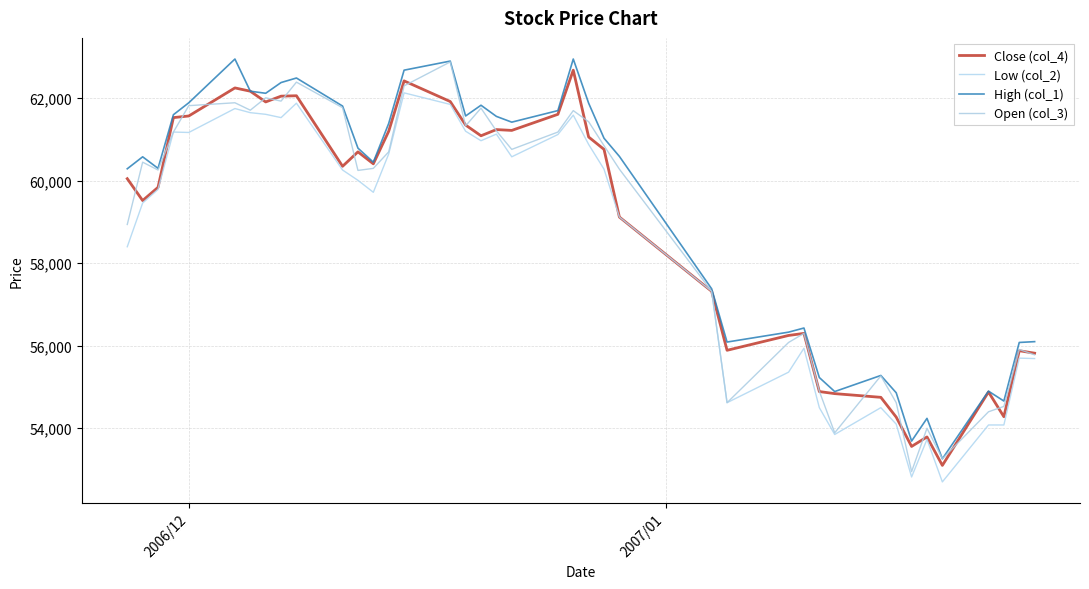

Reading left to right, what are all the values shown in this chart?

Close (col_4): 60050	59520	59840	61530	61570	62250	62170	61910	62050	62060	60350	60700	60410	61200	62420	61920	61350	61090	61240	61220	61610	62680	61060	60760	59120	57320	55890	56250	56300	54890	54840	54750	54270	53560	53790	53100	54880	54280	55880	55820
Low (col_2): 58400	59460	59790	61180	61170	61750	61650	61610	61530	61880	60260	60010	59720	60650	62130	61850	61200	60970	61130	60580	61120	61590	60880	60280	59120	57320	54620	55360	55940	54500	53850	54500	54100	52820	53730	52700	54080	54080	55700	55690
High (col_1): 60290	60580	60300	61600	61890	62950	62170	62120	62380	62490	61810	60790	60450	61390	62680	62900	61570	61830	61560	61420	61700	62950	61880	61030	60590	57380	56090	56330	56430	55230	54890	55280	54860	53690	54240	53260	54900	54660	56080	56100
Open (col_3): 58940	60450	60260	61180	61820	61890	61710	62010	61930	62390	61770	60250	60300	60700	62300	62880	61330	61760	61210	60760	61180	61700	61430	60850	60280	57320	54620	56080	56300	54900	53890	55270	54620	52950	54000	53260	54400	54530	55910	55780